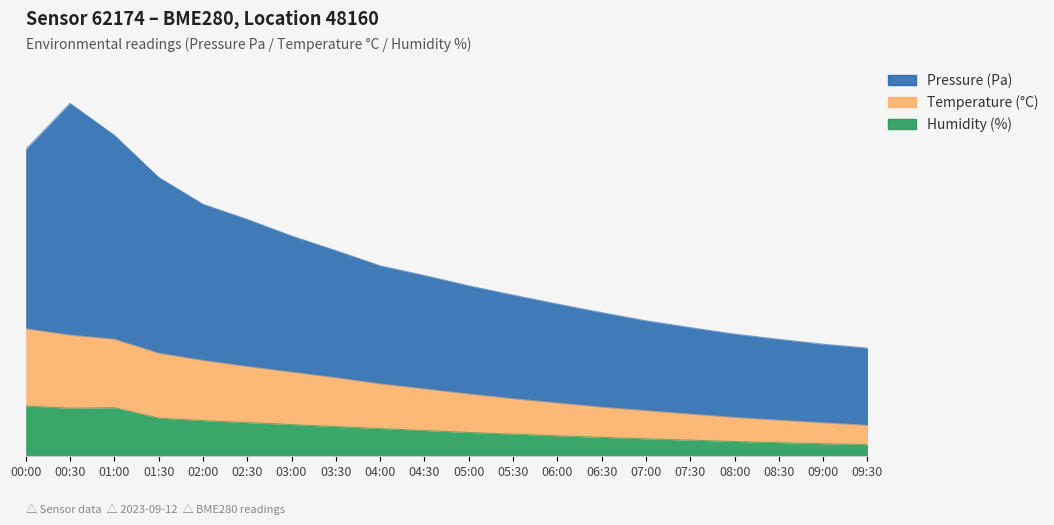

Reading right to left, list all the values displayed in this chart.

pressure: 28.0	29.0	30.3	31.6	33.3	35.1	37.2	39.4	41.7	44.1	46.8	49.3	53.2	57.0	61.3	65.2	72.2	83.1	91.3	79.4
temperature: 8.0	8.6	9.3	10.0	10.9	11.8	12.7	13.8	14.9	16.1	17.4	18.7	20.3	21.8	23.2	24.8	26.6	30.3	31.3	33.0
humidity: 3.0	3.2	3.5	3.8	4.2	4.5	4.9	5.3	5.7	6.1	6.7	7.2	7.7	8.2	8.7	9.2	9.9	12.6	12.4	13.0